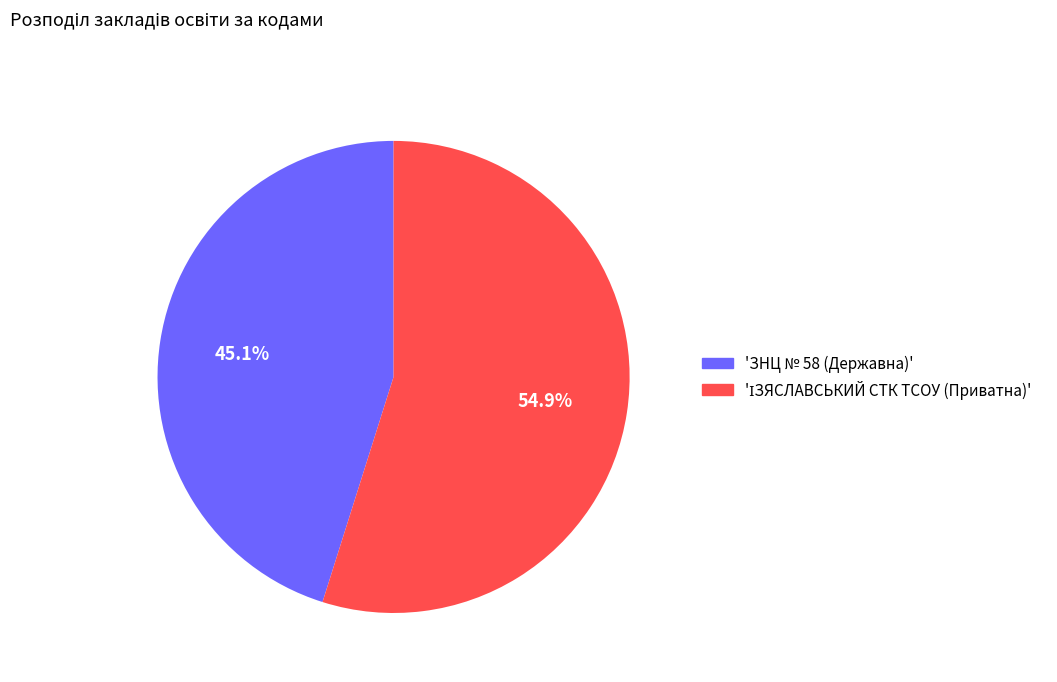

Is there any slice that represents more than half of the pie?

Yes